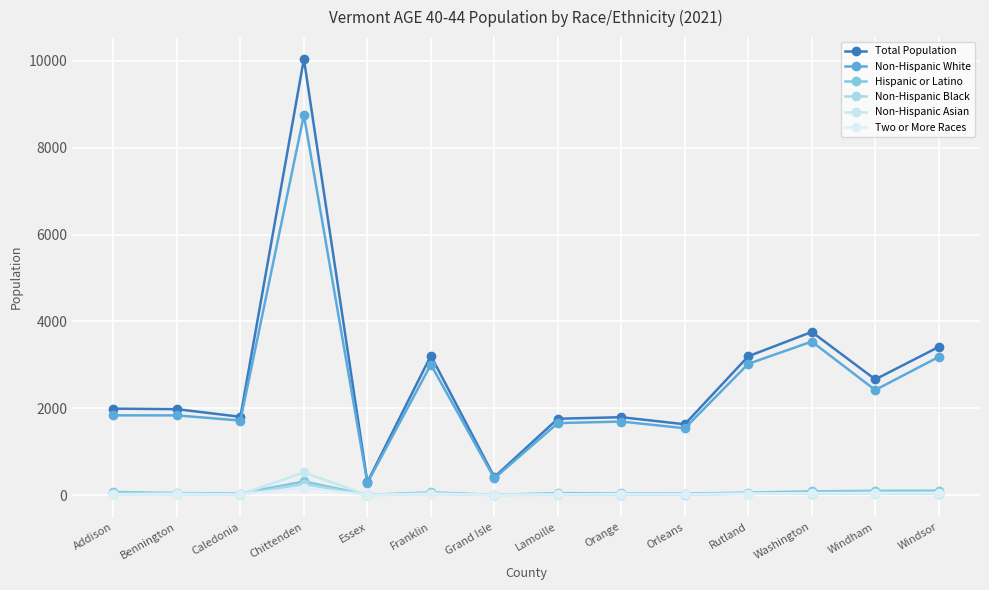

True or false: Non-Hispanic White and Two or More Races intersect in this chart.

False